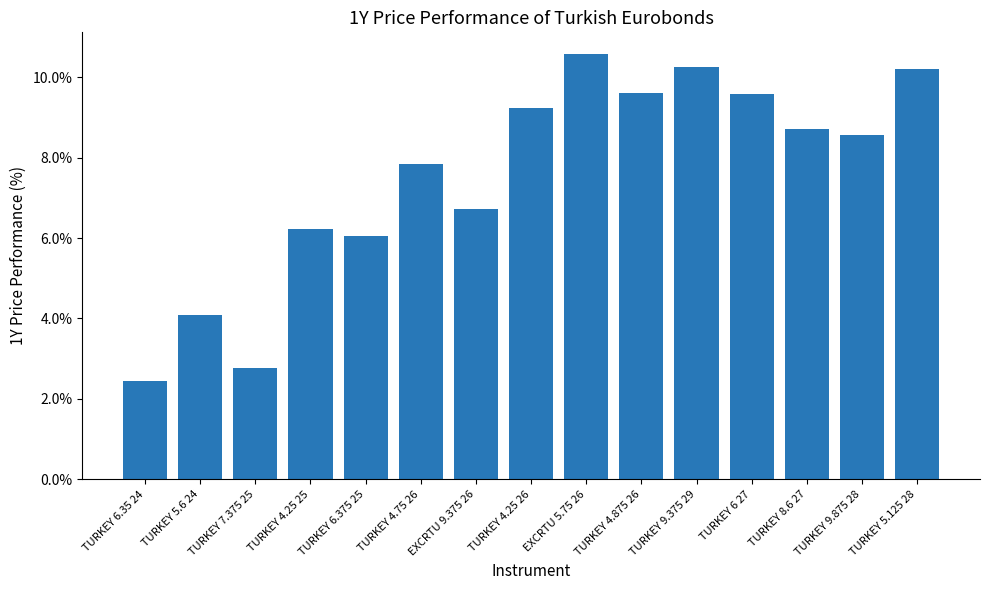

Where is the data nearest to the value 6?

TURKEY 6.375 25